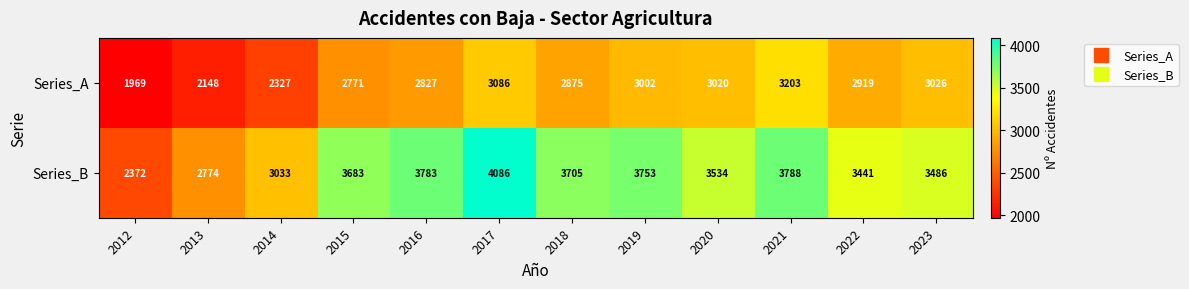

Which series has the largest total across all categories?

Series_B